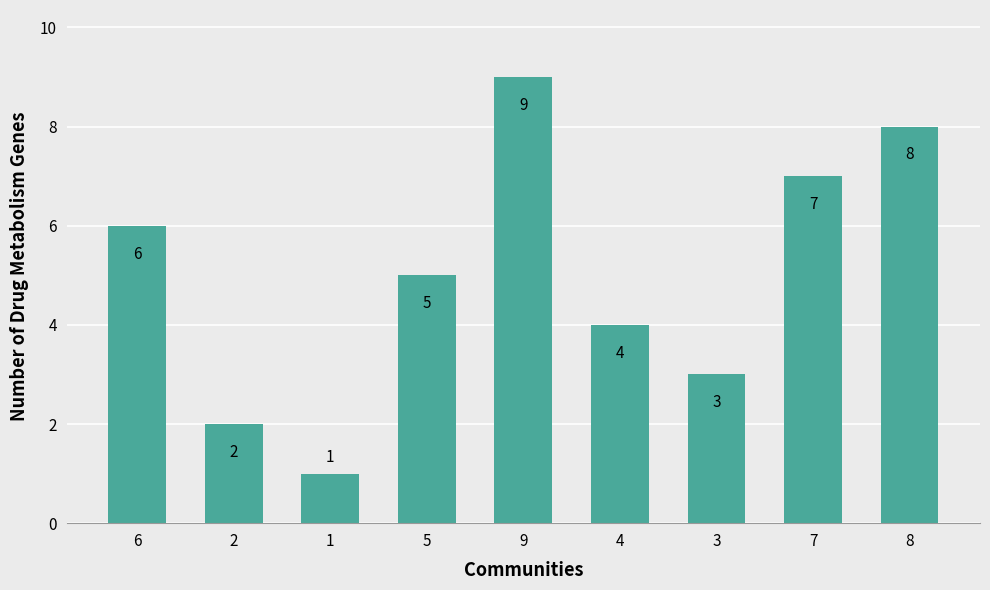

Between 7 and 8, which is larger?

8